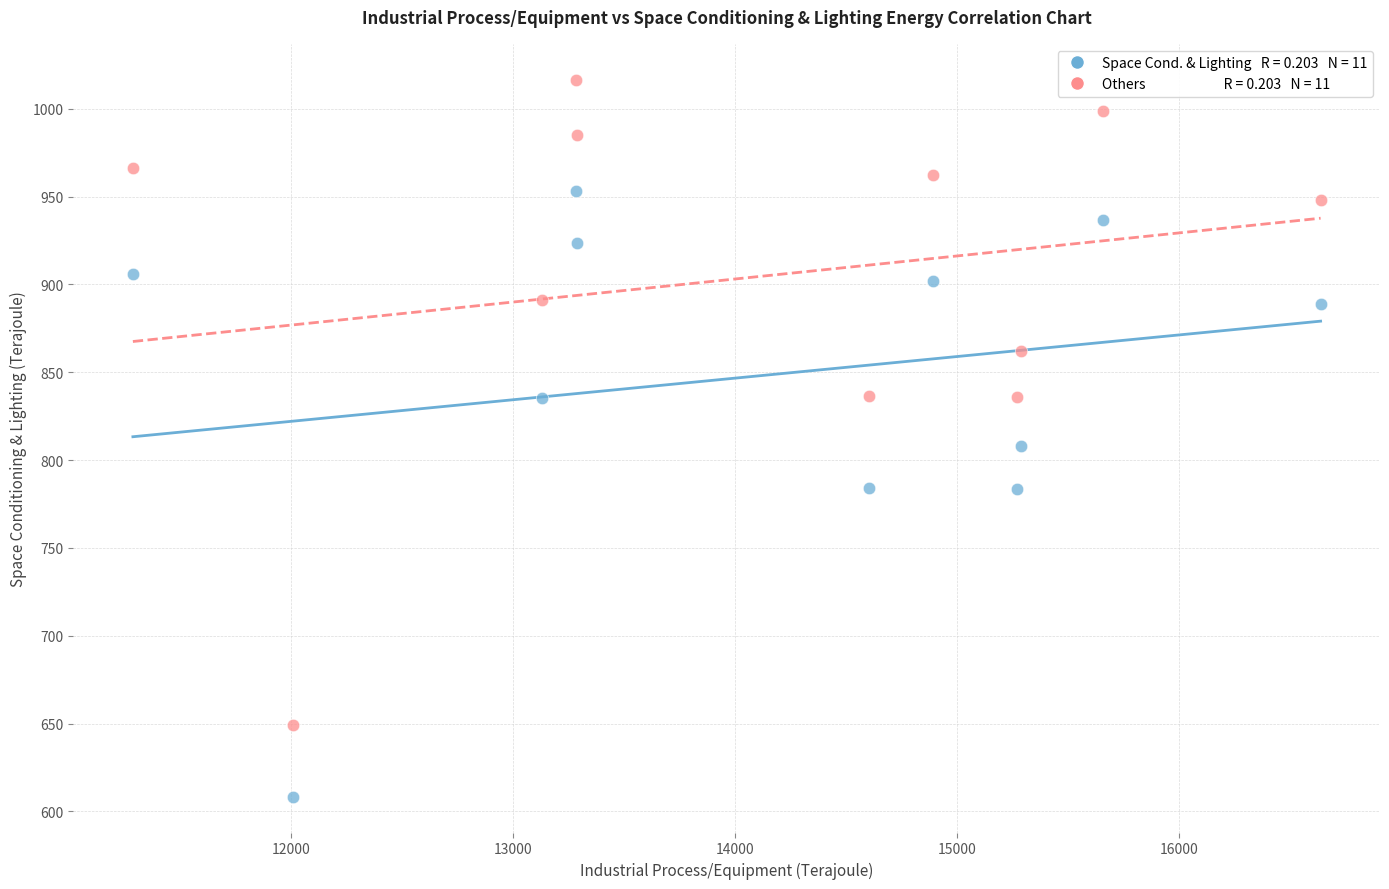

Across all data points, what is the range of Y values (max minus min)?

408.2